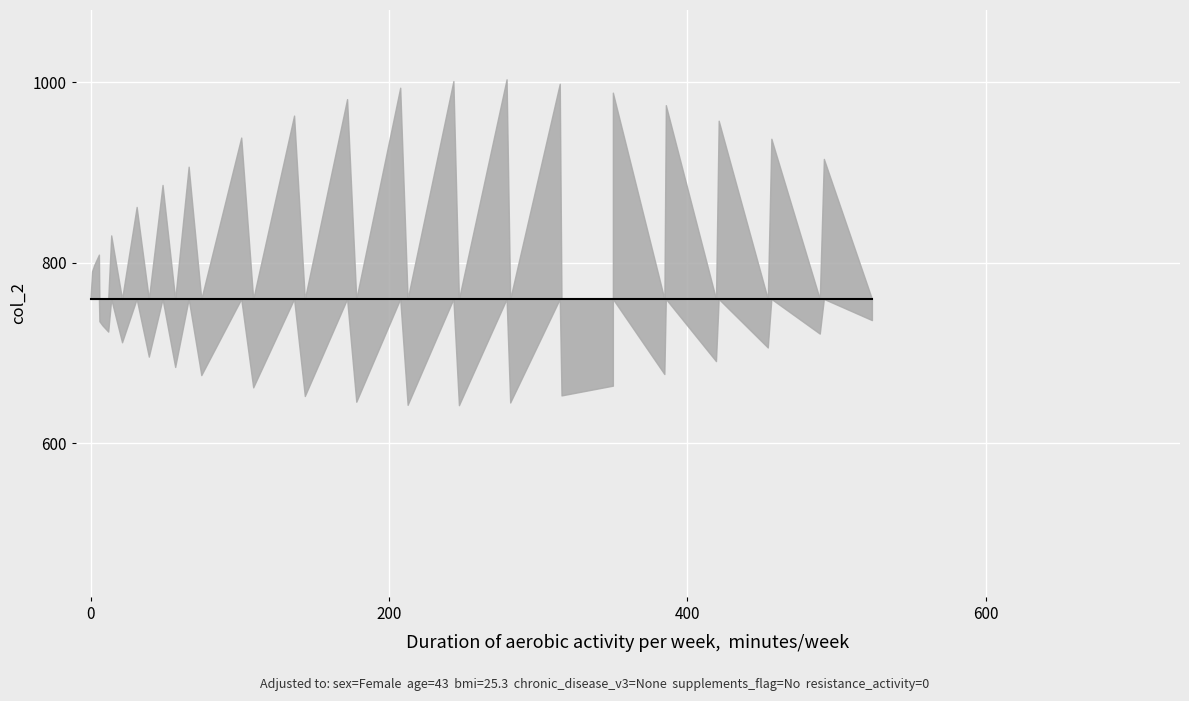

Which has a higher value, 8 or 29?

8